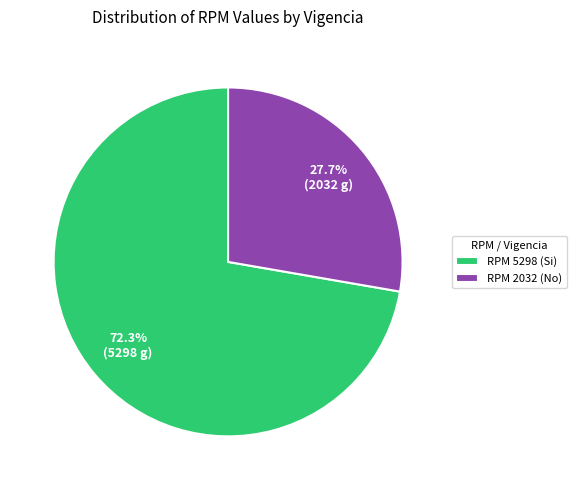

True or false: RPM 5298 (Si) accounts for 72% of the total.

True